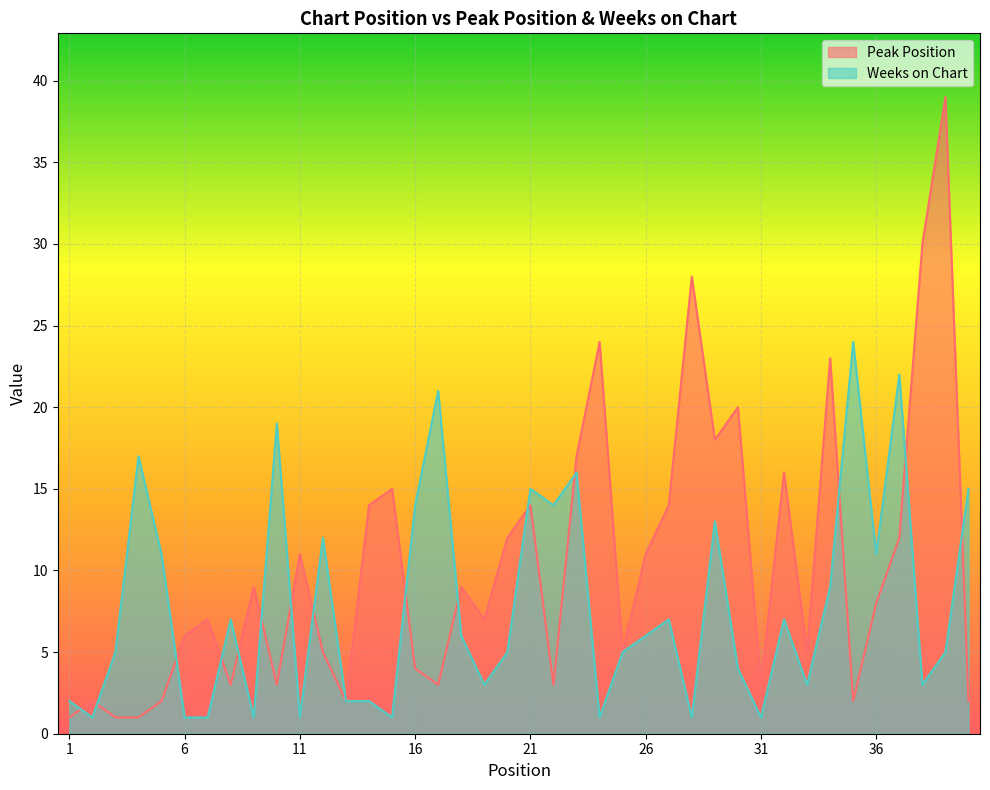

What is the sum of all Peak Position values?

411